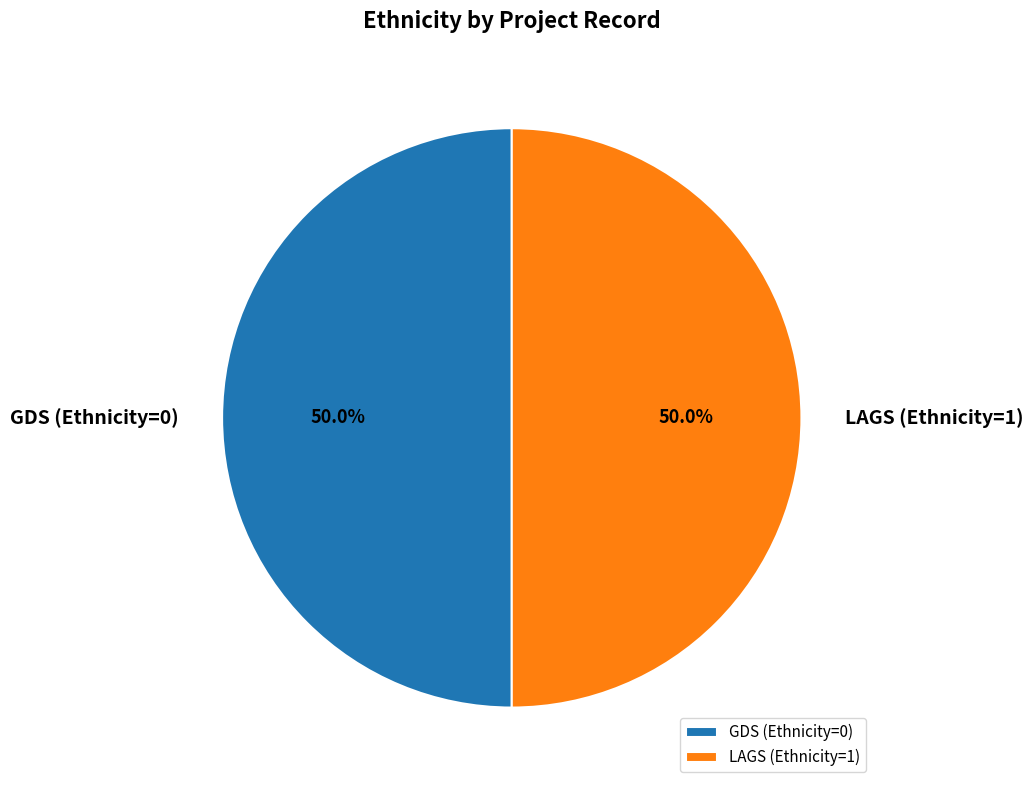

Approximately how many times larger is the value at LAGS (Ethnicity=1) compared to GDS (Ethnicity=0)?

1.0